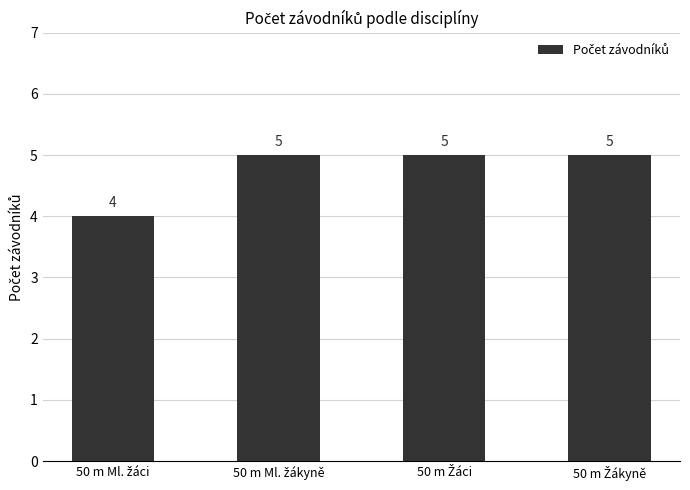

How many values are between 5 and 6?

3